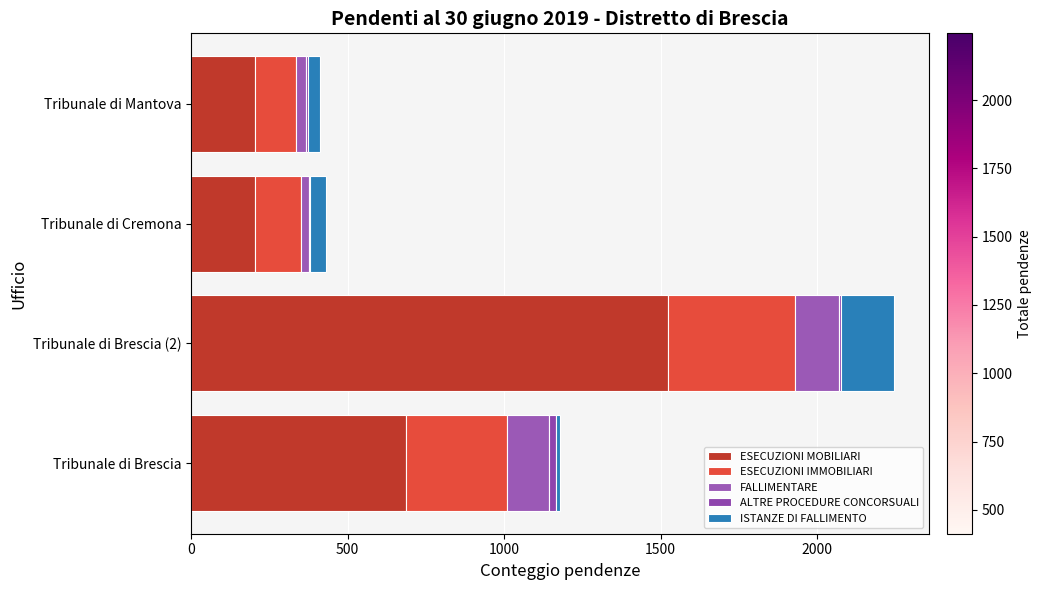

Reading left to right, what are all the values shown in this chart?

ESECUZIONI MOBILIARI: 688	1522	204	204
ESECUZIONI IMMOBILIARI: 321	407	146	133
FALLIMENTARE: 135	140	26	29
ALTRE PROCEDURE CONCORSUALI: 22	7	4	9
ISTANZE DI FALLIMENTO: 14	168	52	38